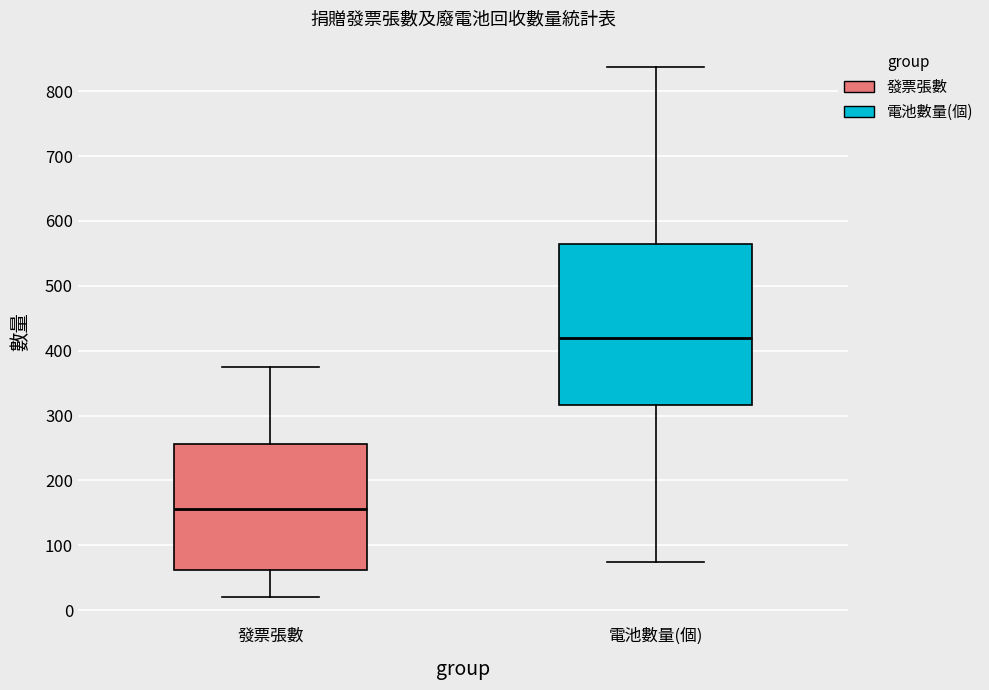

Comparing the boxes themselves (not the whiskers), which one is the tallest?

電池數量(個)